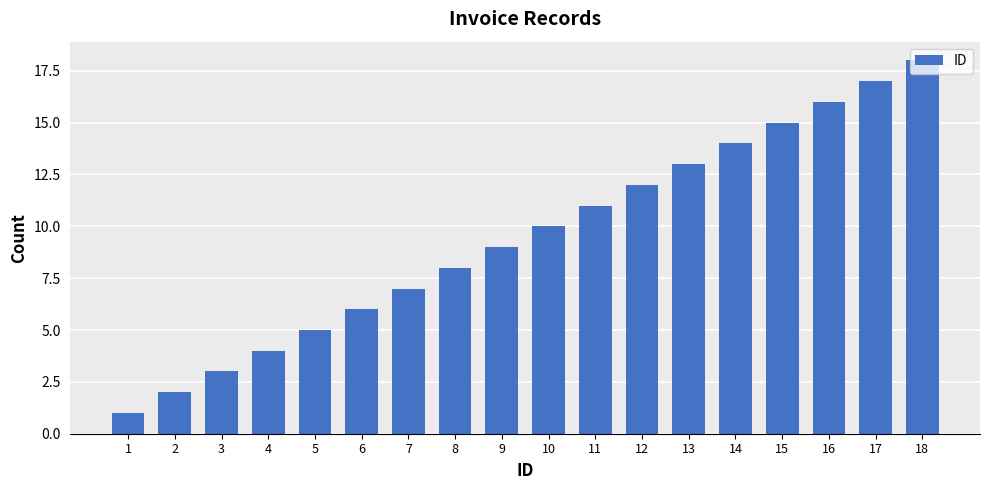

The chart shows a value of 3 at 6. True or false?

False